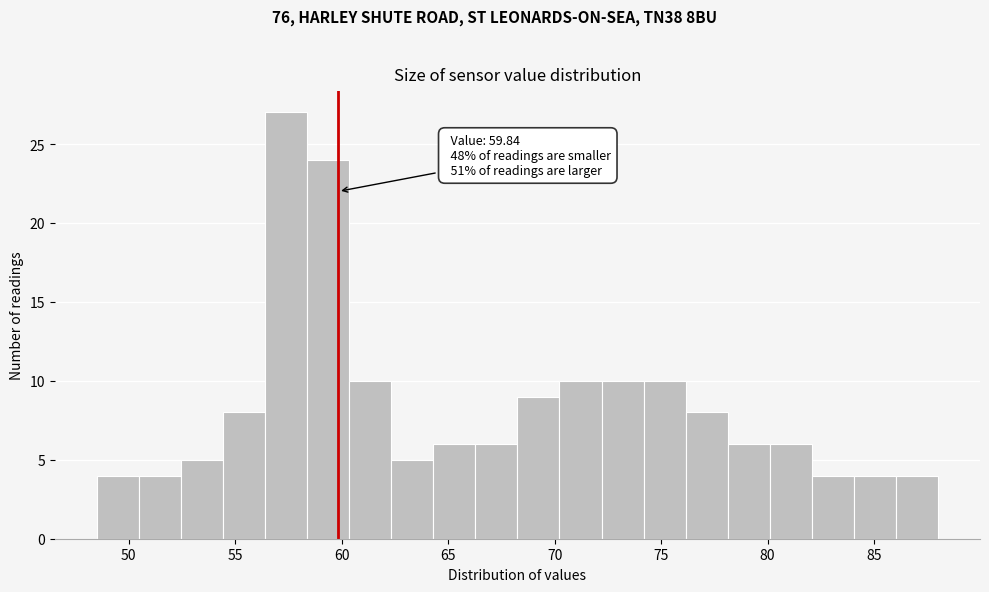

Around what value on the x-axis is the tallest bar? Give the approximate position of its centre, as read against the axis.

57.5